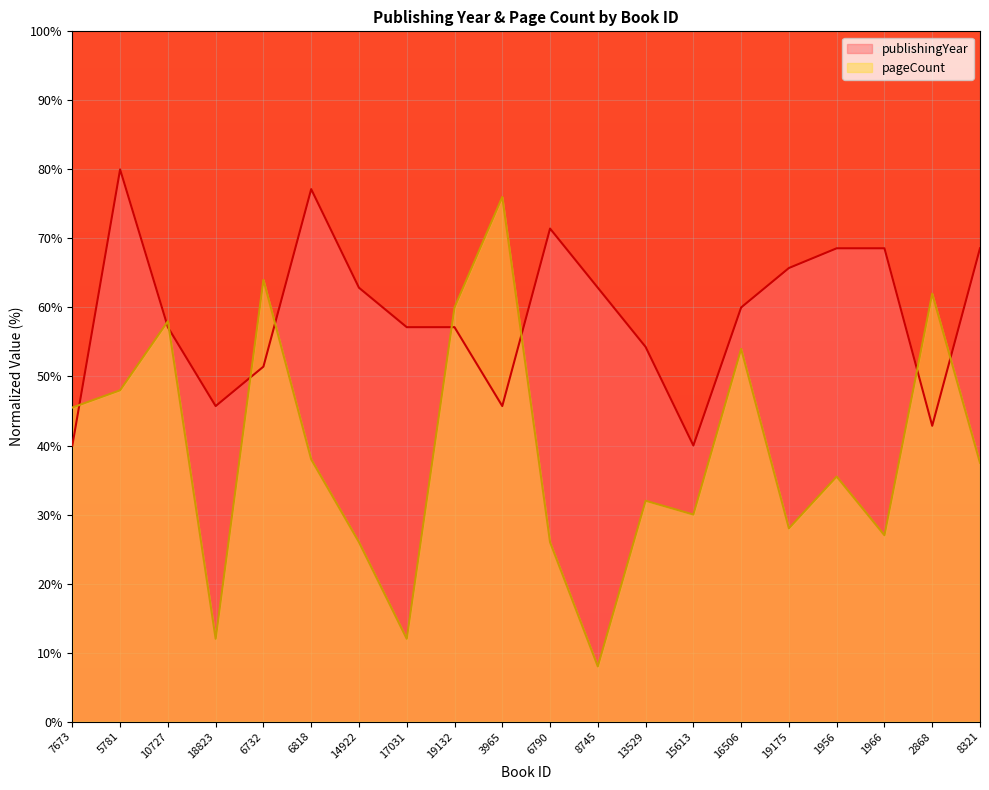

Reading left to right, extract all data points from this chart.

publishingYear: 40.0	80.0	57.1	45.7	51.4	77.1	62.9	57.1	57.1	45.7	71.4	62.9	54.3	40.0	60.0	65.7	68.6	68.6	42.9	68.6
pageCount: 45.5	48.0	58.0	12.0	64.0	38.0	26.0	12.0	60.0	76.0	26.0	8.0	32.0	30.0	54.0	28.0	35.5	27.0	62.0	37.5